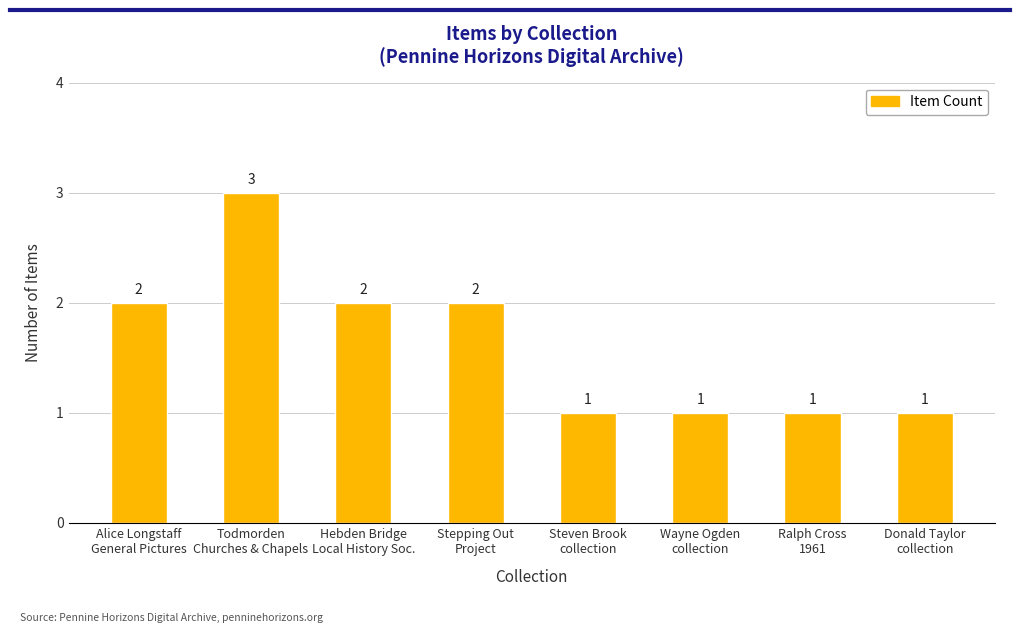

What is the approximate value at Alice Longstaff
General Pictures?

2